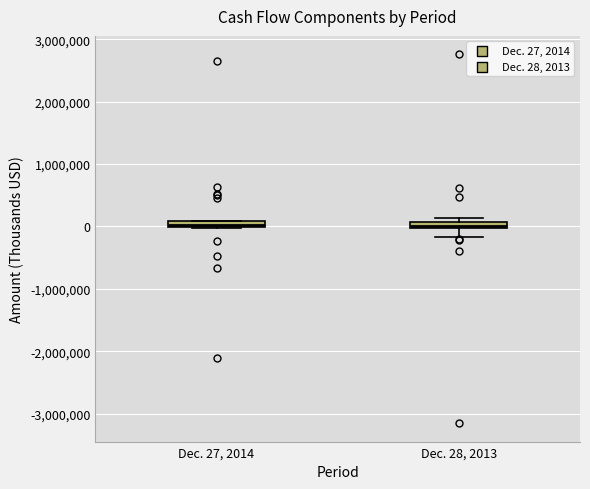

Where is the upper edge of the box for Dec. 28, 2013 on the y-axis? The values are not printed on the chart, so give them approximately, as read against the axis.

100000